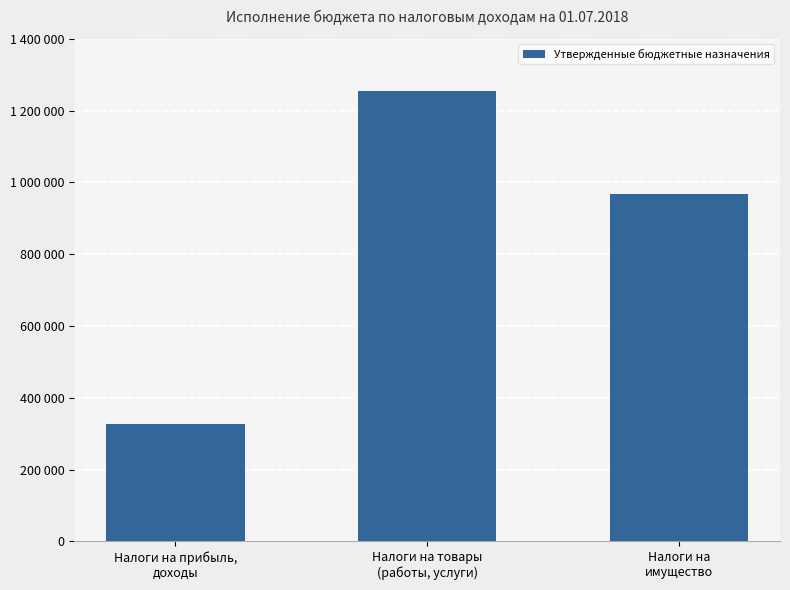

Rank the categories by value from lowest to highest.

Налоги на прибыль,
доходы, Налоги на
имущество, Налоги на товары
(работы, услуги)